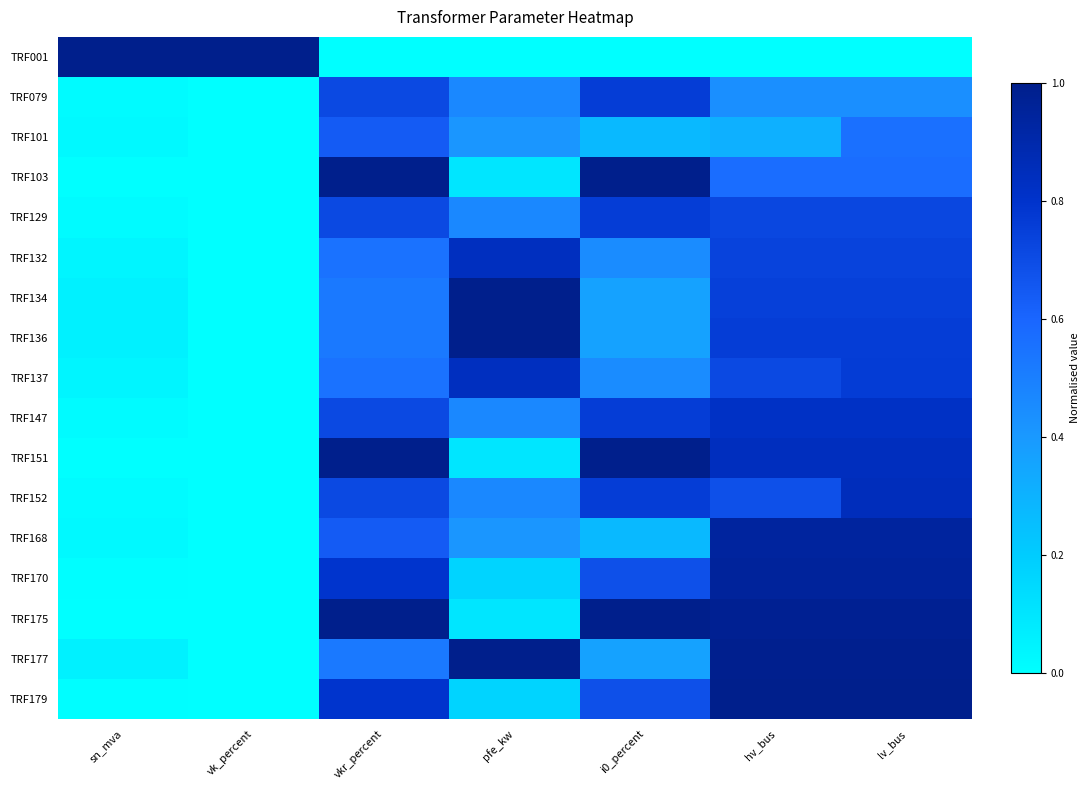

Between vk_percent and pfe_kw, which is larger?

vk_percent